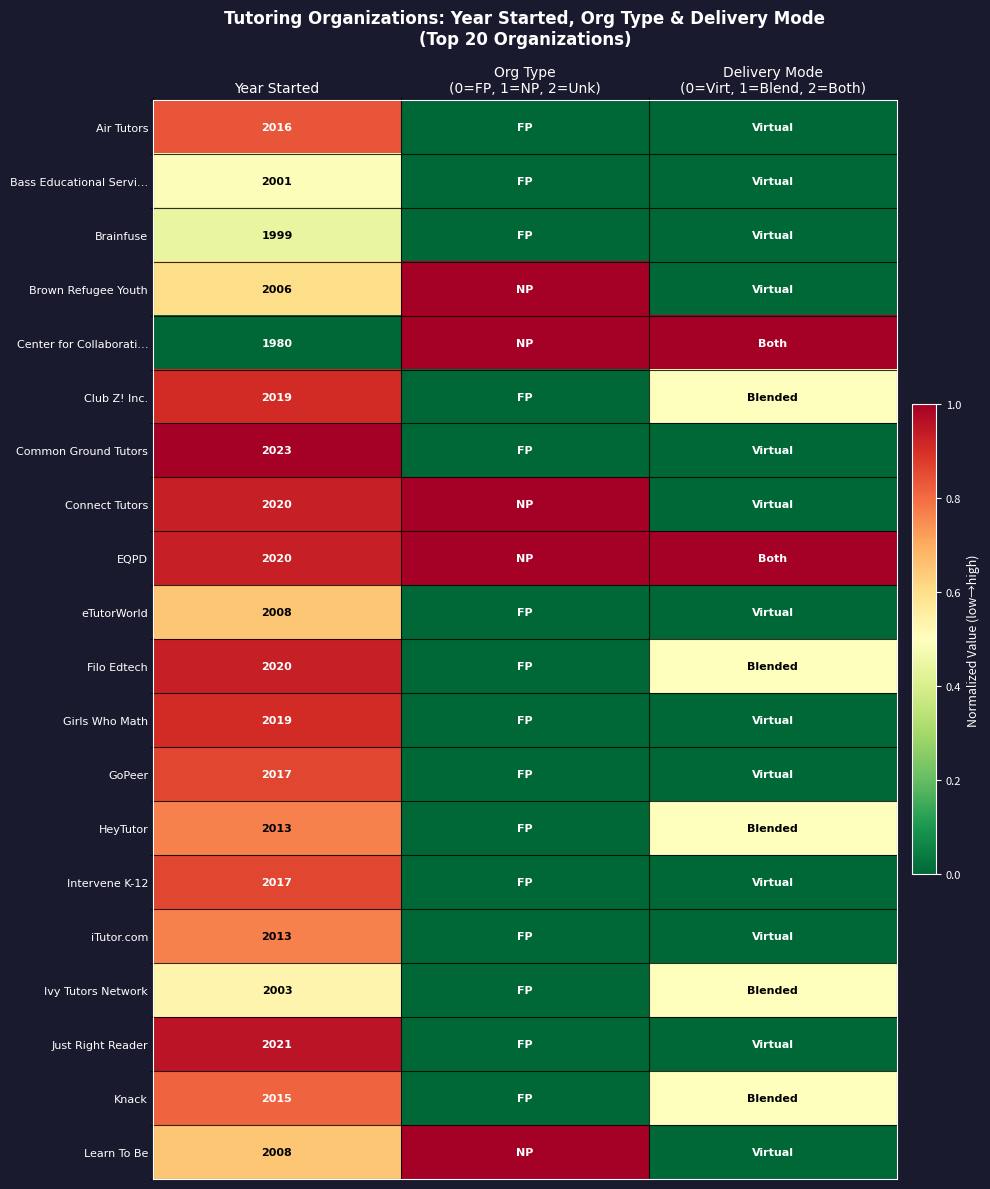

Is it true that GoPeer equals 2017.0 at Year Started?

True